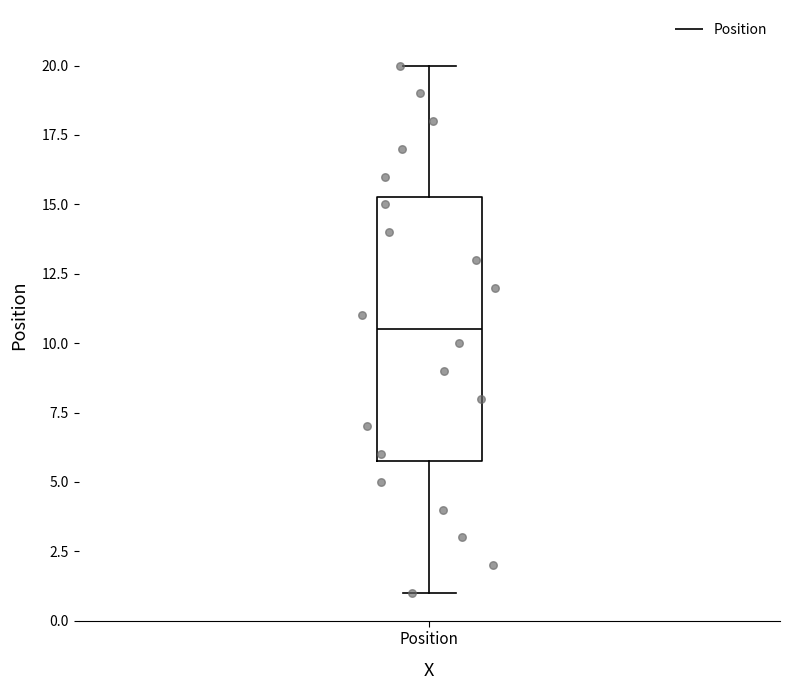

Where does the lower whisker of the box for Position end on the y-axis? The values are not printed on the chart, so give them approximately, as read against the axis.

1.0